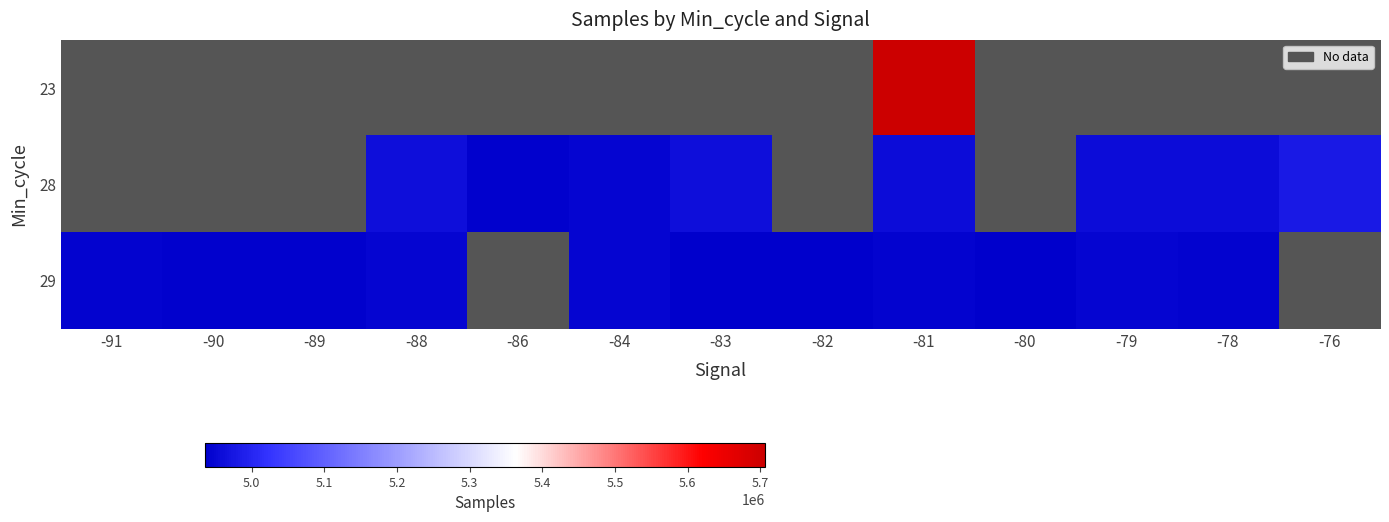

Between -84 and -83, which series saw the biggest shift?

28